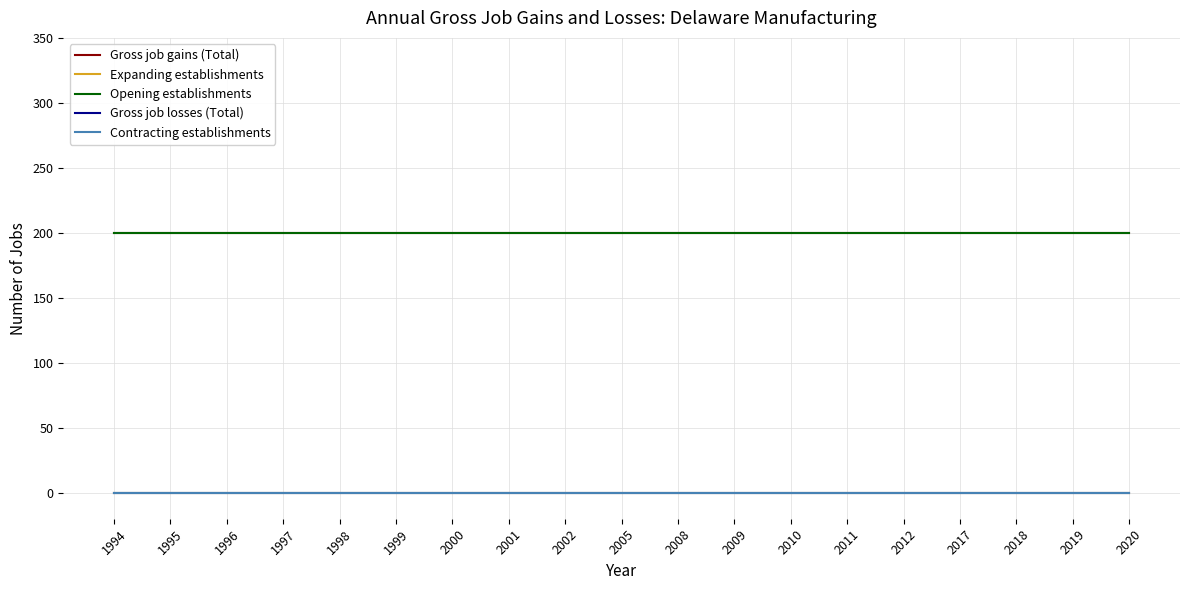

Which category has the highest value across all series?

1994